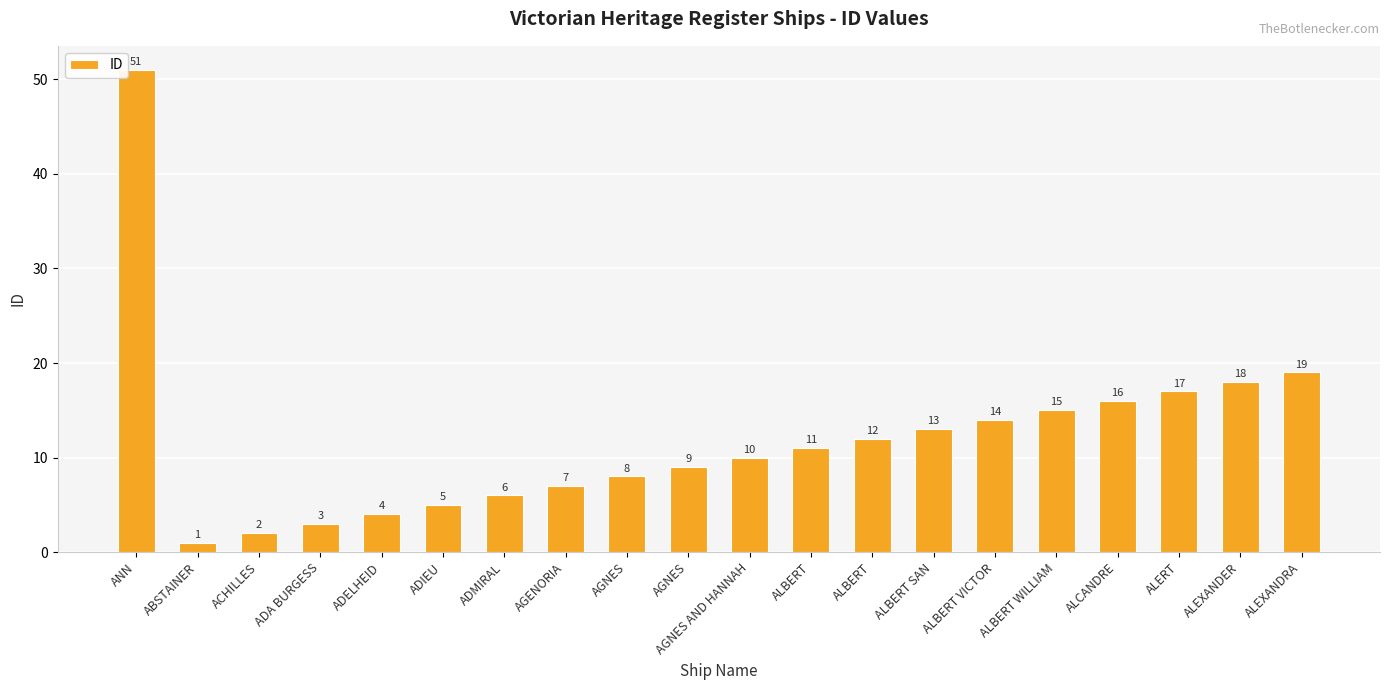

Approximately how many times larger is the value at ADMIRAL compared to ABSTAINER?

6.0